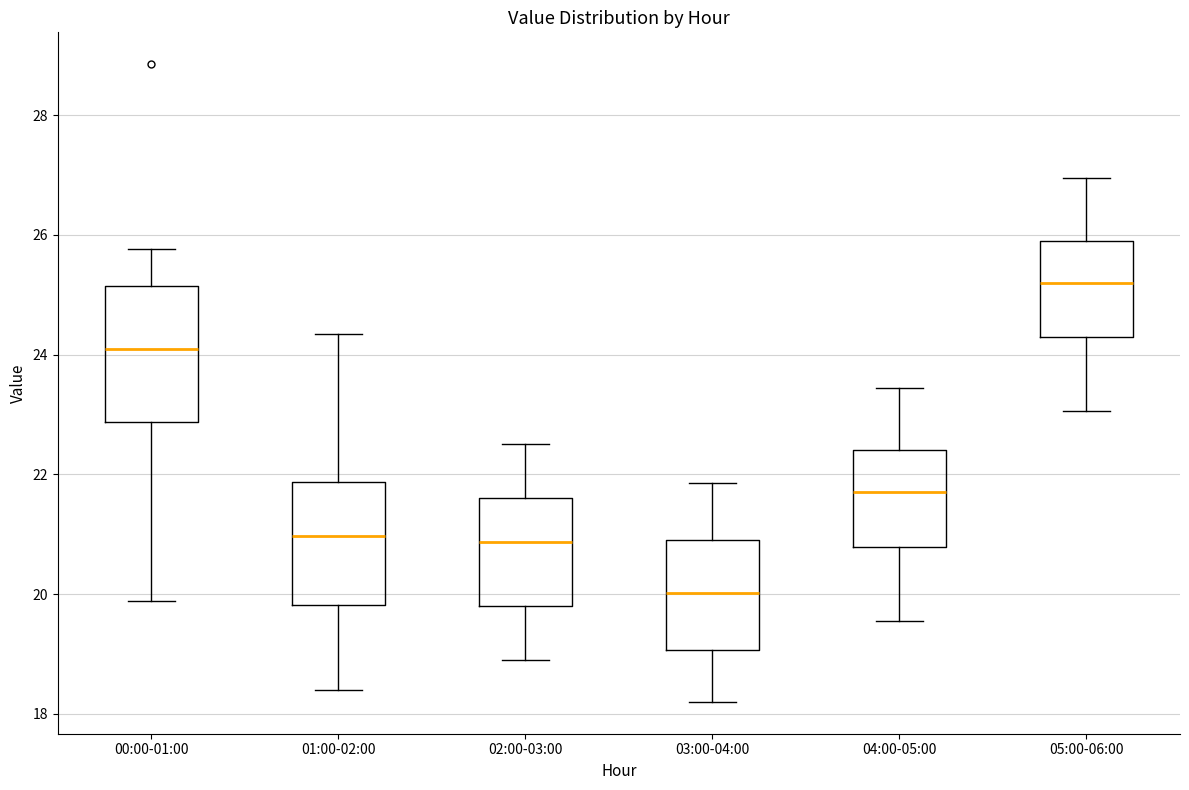

Reading left to right, transcribe this box plot: for each box, give where its median line is, the range the box spans, and where its two whiskers end, as read against the y-axis. The values are not printed on the chart, so give them approximately, as read against the axis.

00:00-01:00: median 24.2, box 22.8 to 25.2, whiskers 19.8 to 25.8
01:00-02:00: median 21.0, box 19.8 to 21.8, whiskers 18.4 to 24.4
02:00-03:00: median 20.8, box 19.8 to 21.6, whiskers 19.0 to 22.6
03:00-04:00: median 20.0, box 19.0 to 21.0, whiskers 18.2 to 21.8
04:00-05:00: median 21.8, box 20.8 to 22.4, whiskers 19.6 to 23.4
05:00-06:00: median 25.2, box 24.2 to 26.0, whiskers 23.0 to 27.0